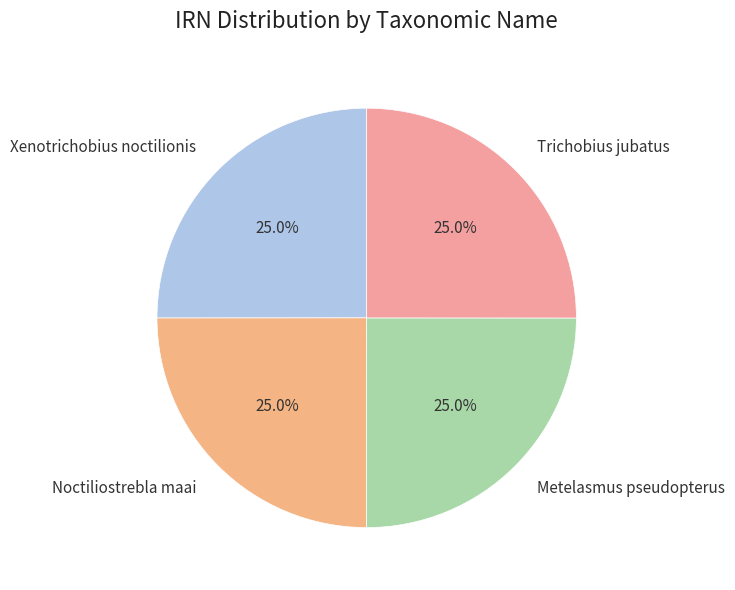

What is the ratio of the value at Xenotrichobius noctilionis to the value at Trichobius jubatus?

1.0